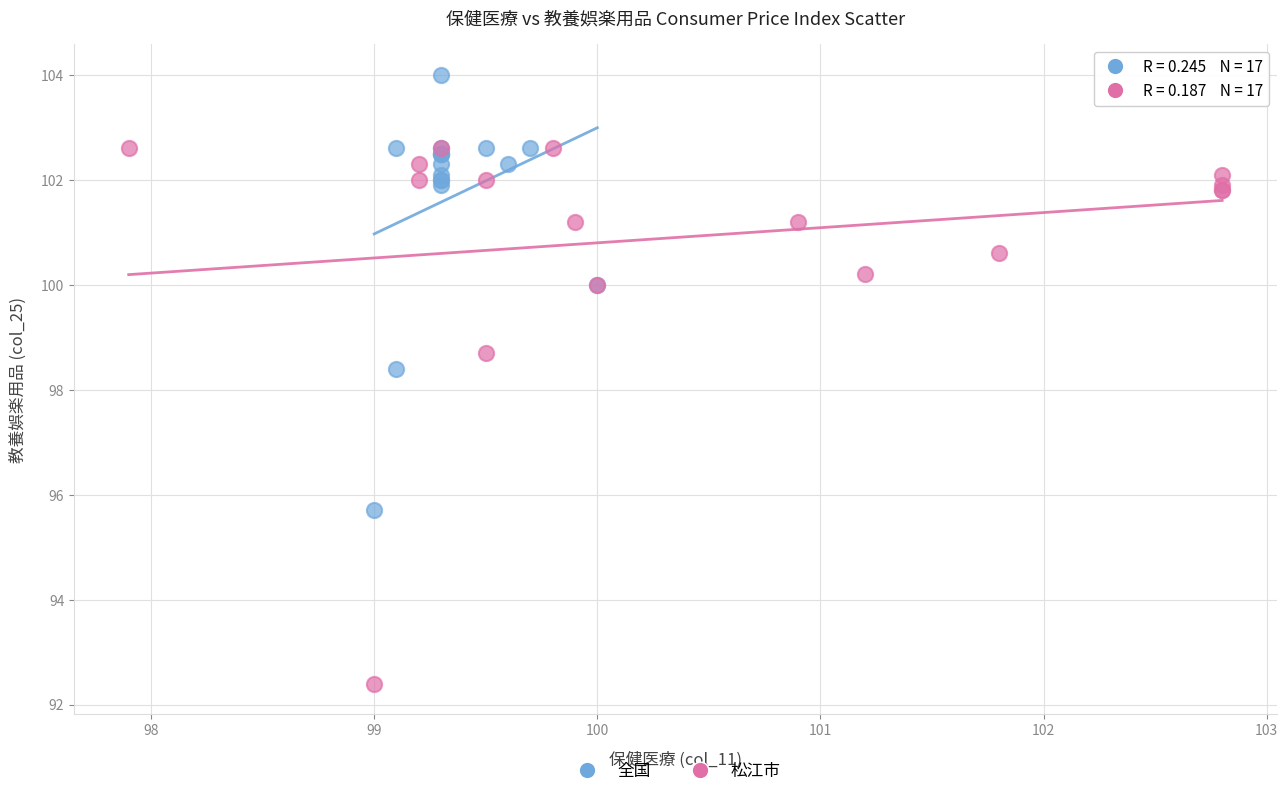

Which series reaches the minimum Y coordinate?

松江市